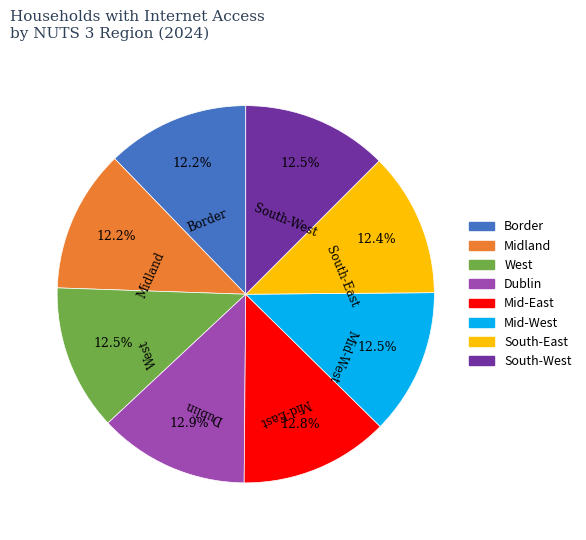

What portion of the pie excludes Mid-West?

87.5%